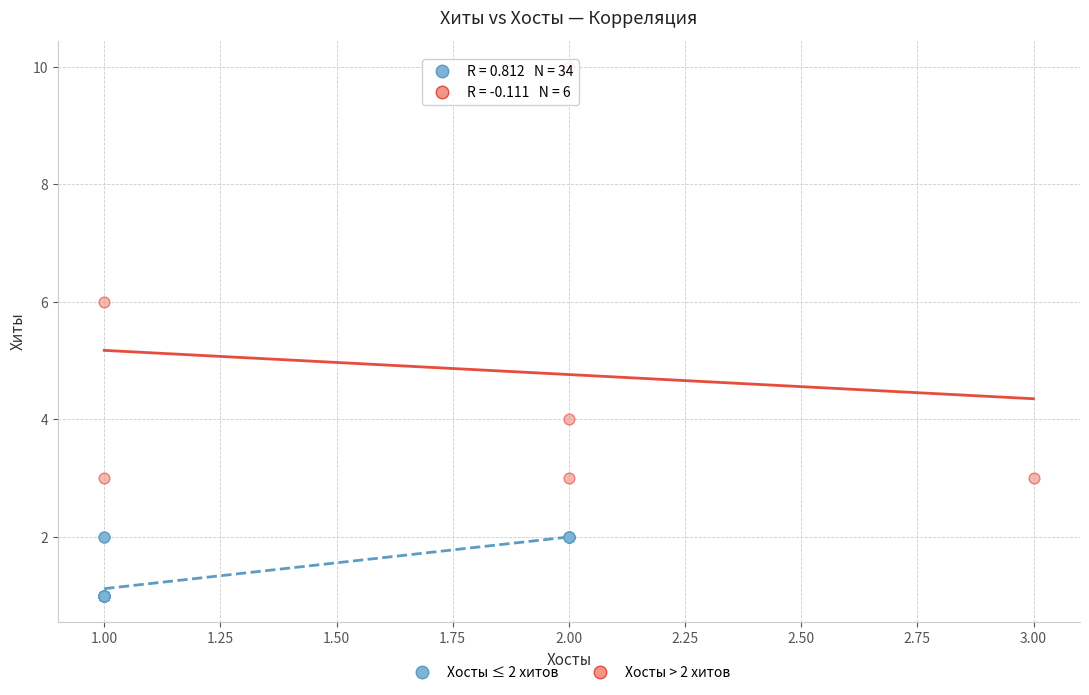

Which series contains the highest Y value?

Хосты > 2 хитов